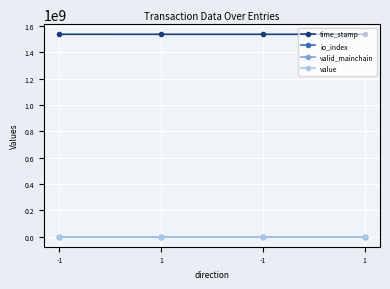

True or false: io_index and time_stamp cross at least once.

False